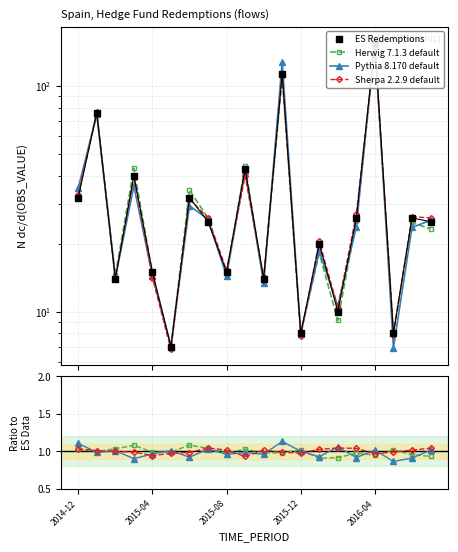

How many data points does each series have?

20